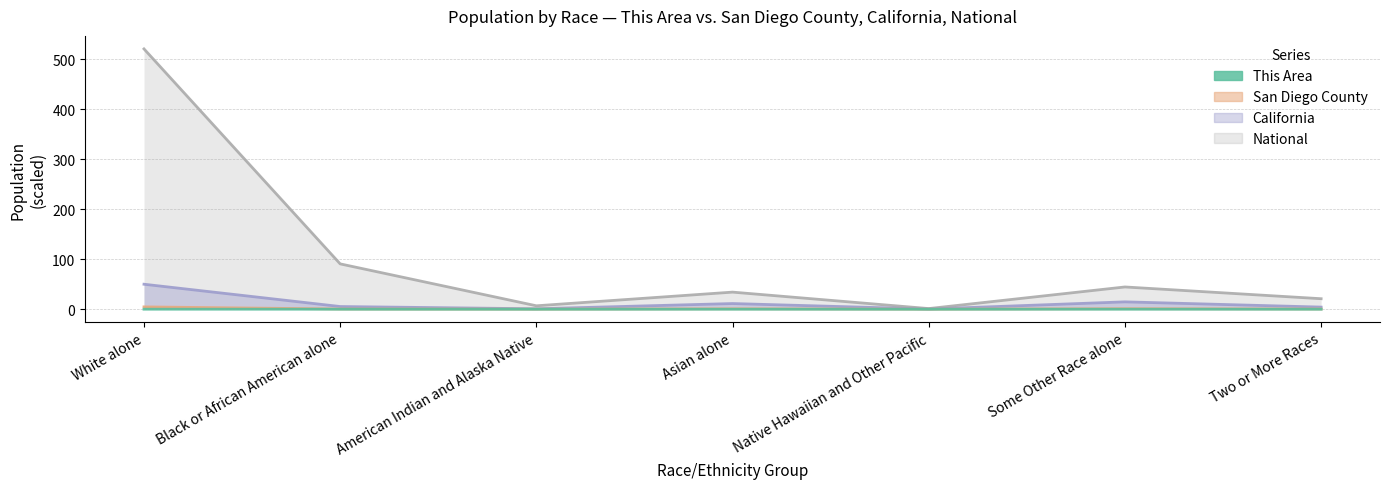

How many interior local peaks does the California series have?

2